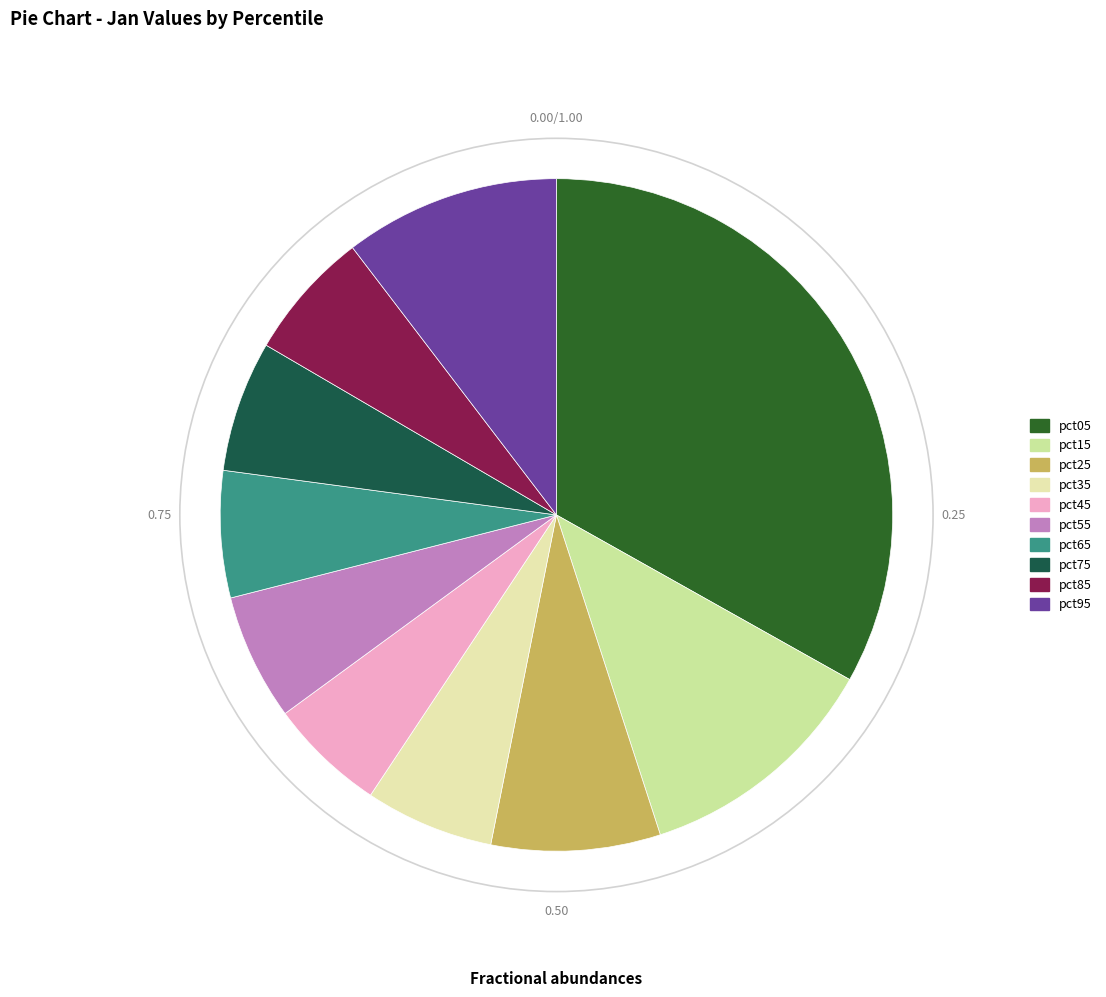

Rank the categories by value from highest to lowest.

pct05, pct15, pct95, pct25, pct75, pct85, pct35, pct65, pct55, pct45